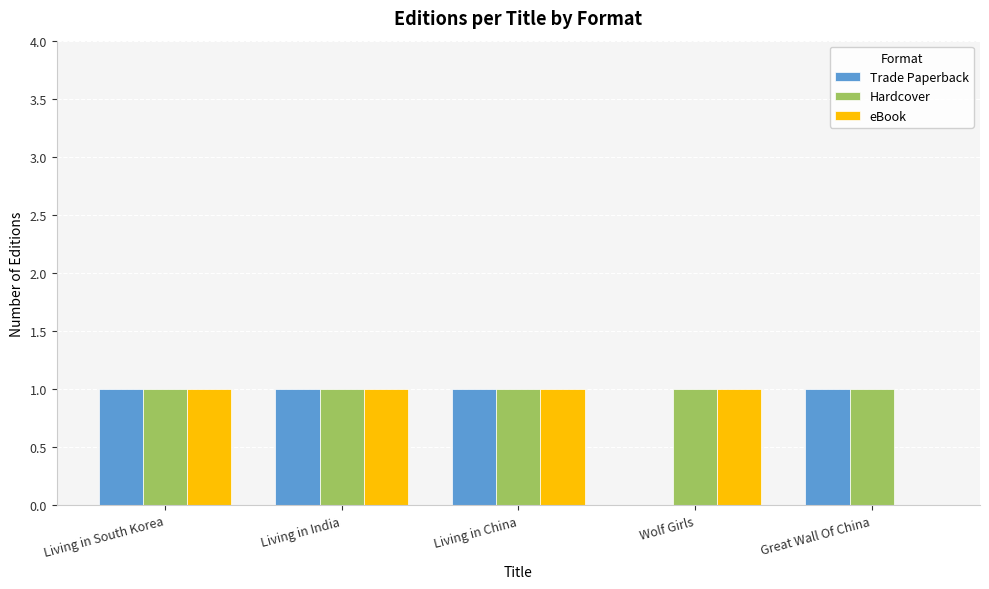

Which series has the largest total across all categories?

Hardcover